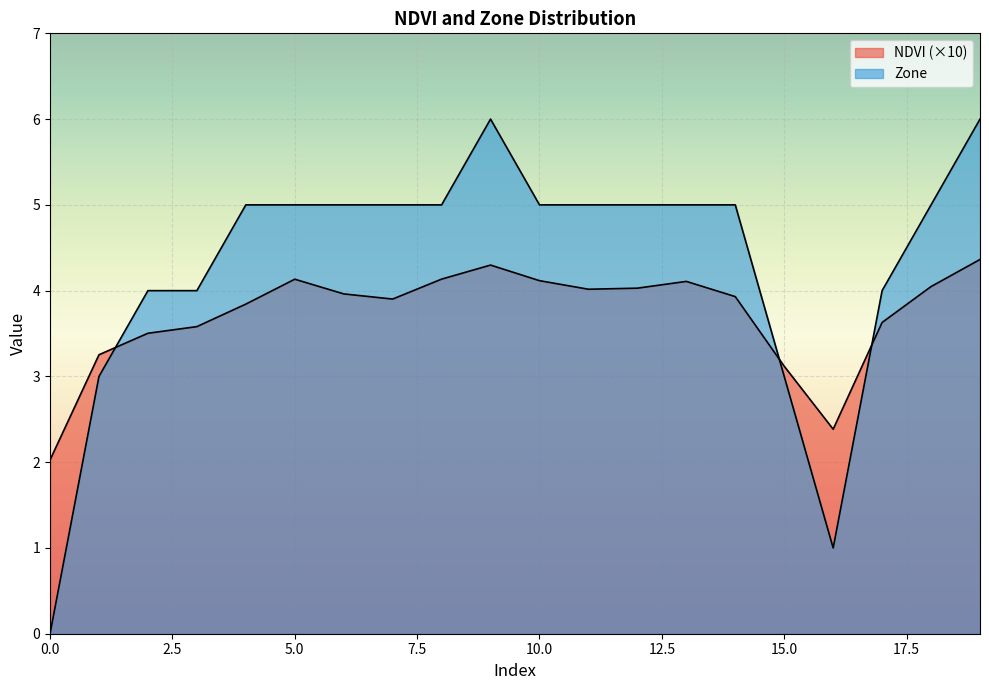

Count the number of categories in the chart.

20